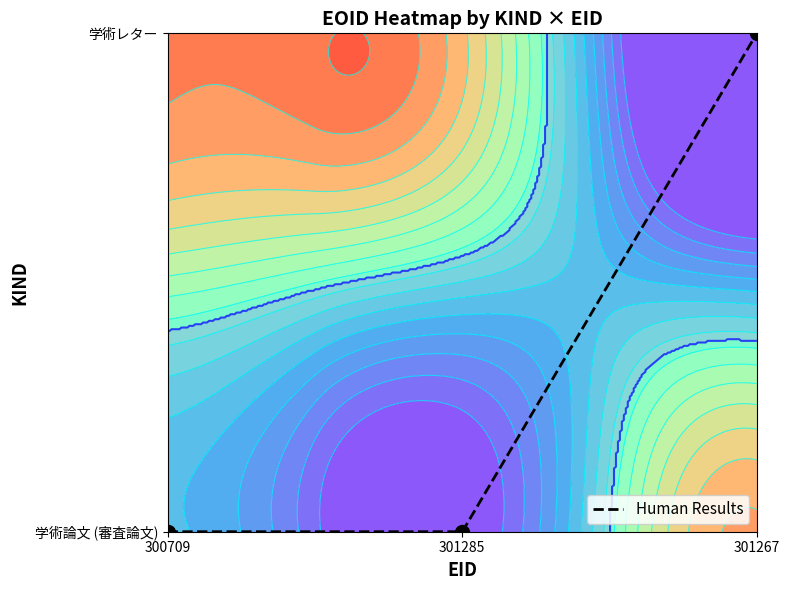

How many values are between 0 and 1?

3